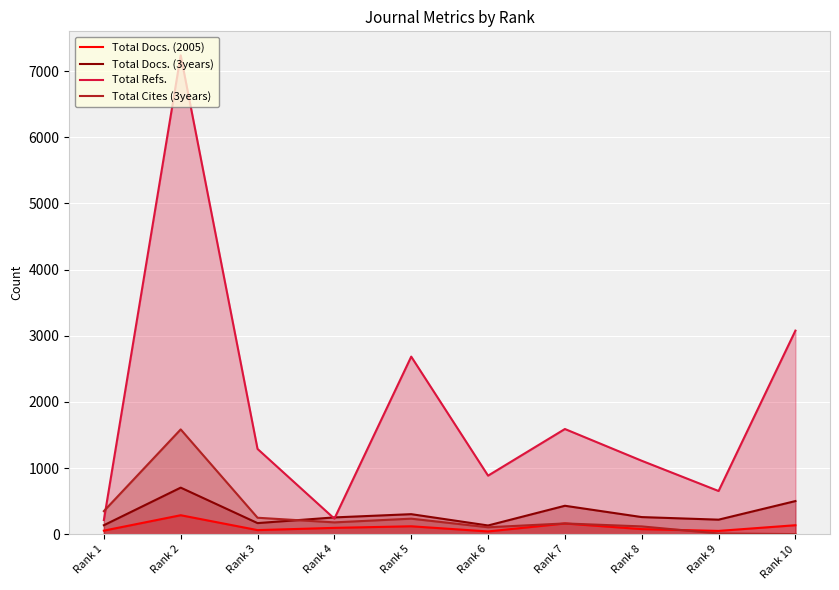

Is the value of Total Docs. (2005) at Rank 7 greater than the value of Total Cites (3years) at Rank 6?

Yes